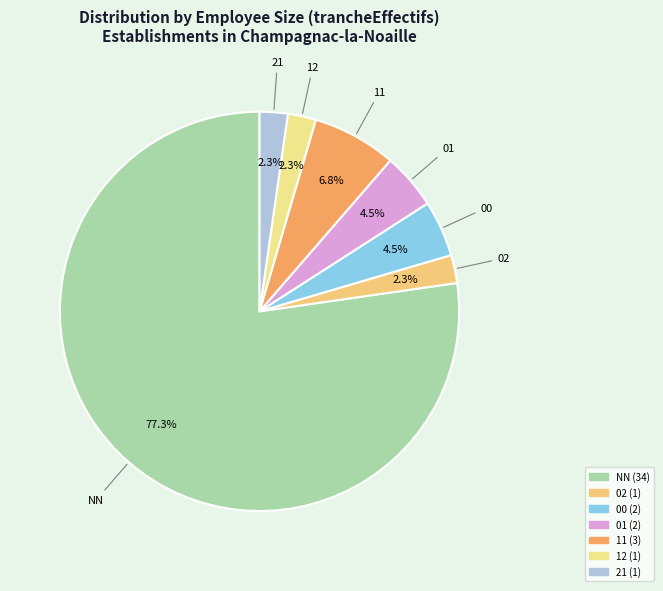

What is the largest slice in the pie chart?

NN